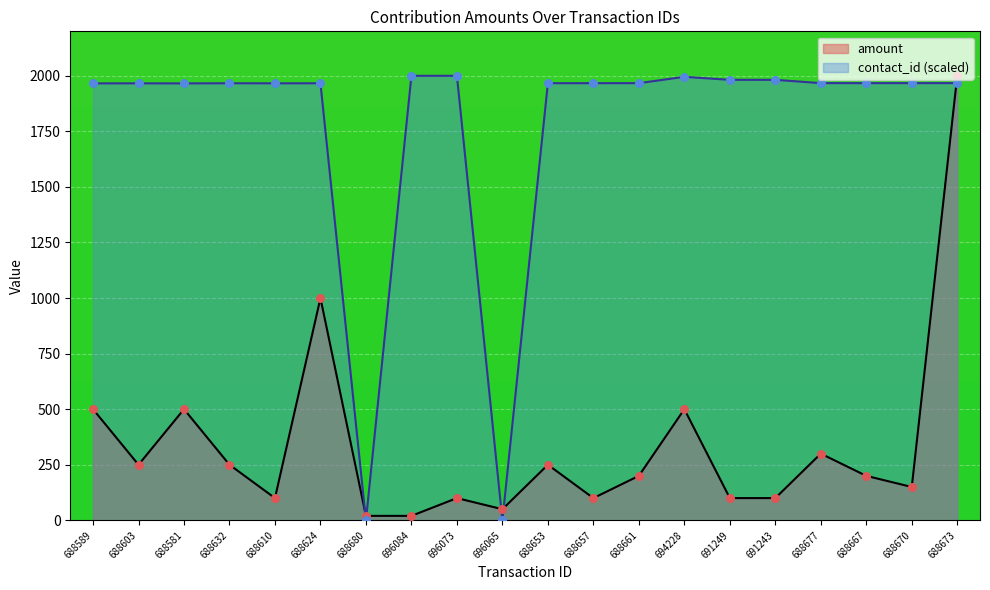

Which series reaches the maximum Y coordinate?

amount